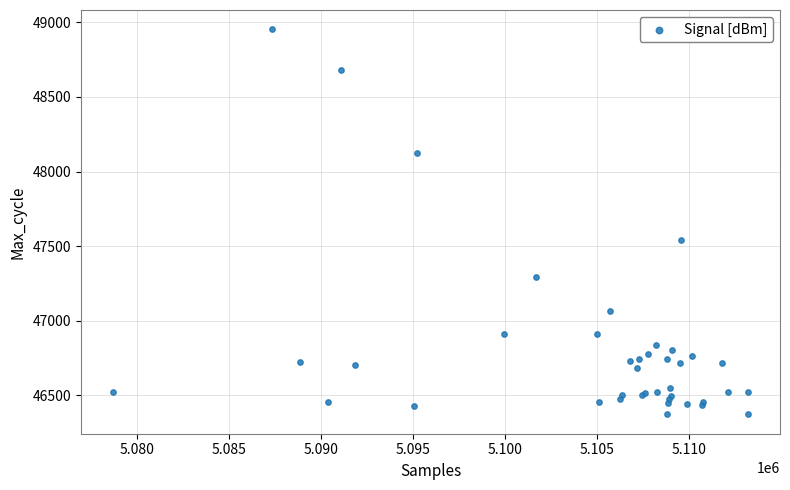

What Y value in the scatter plot is closest to 47662?

47544